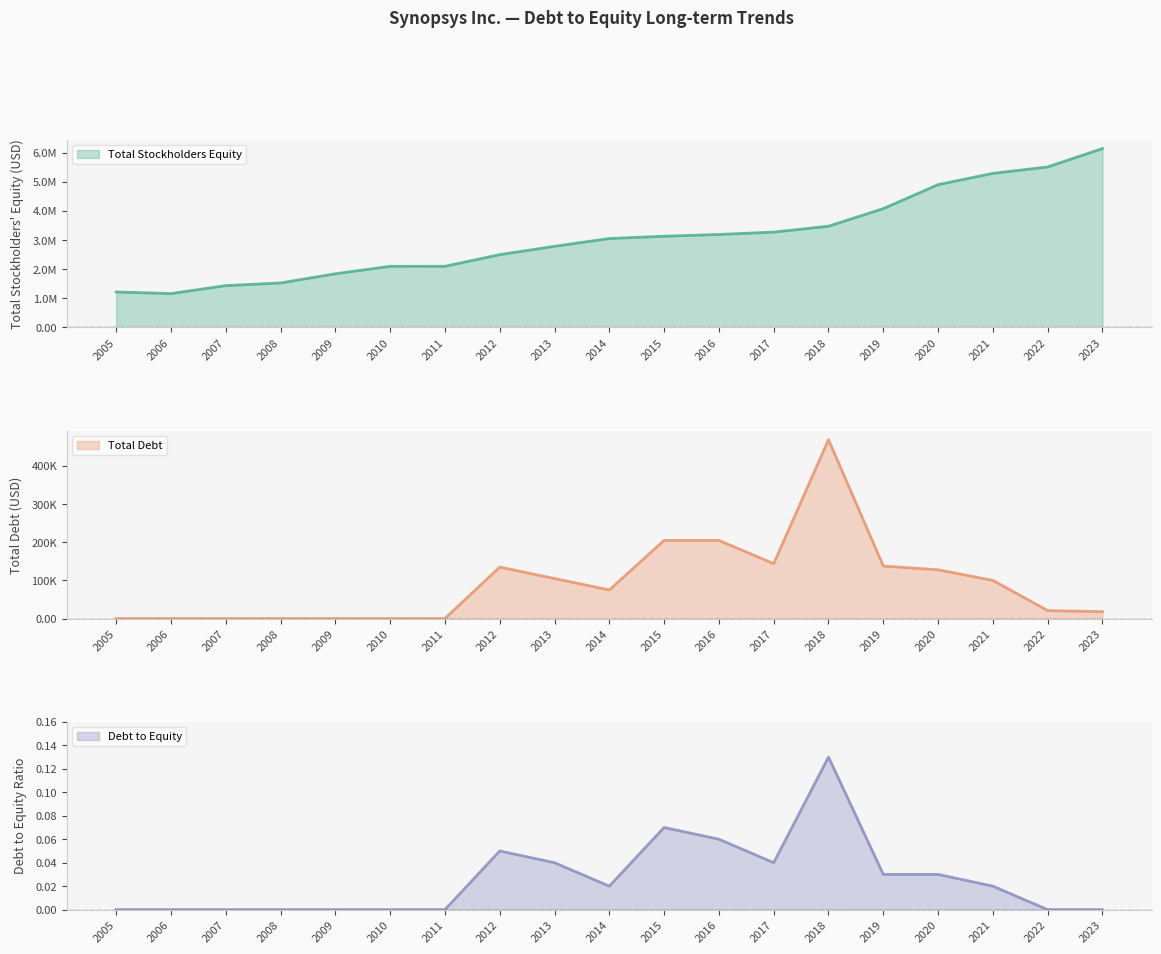

Between 2007 and 2019, which series saw the biggest shift?

Total Stockholders Equity